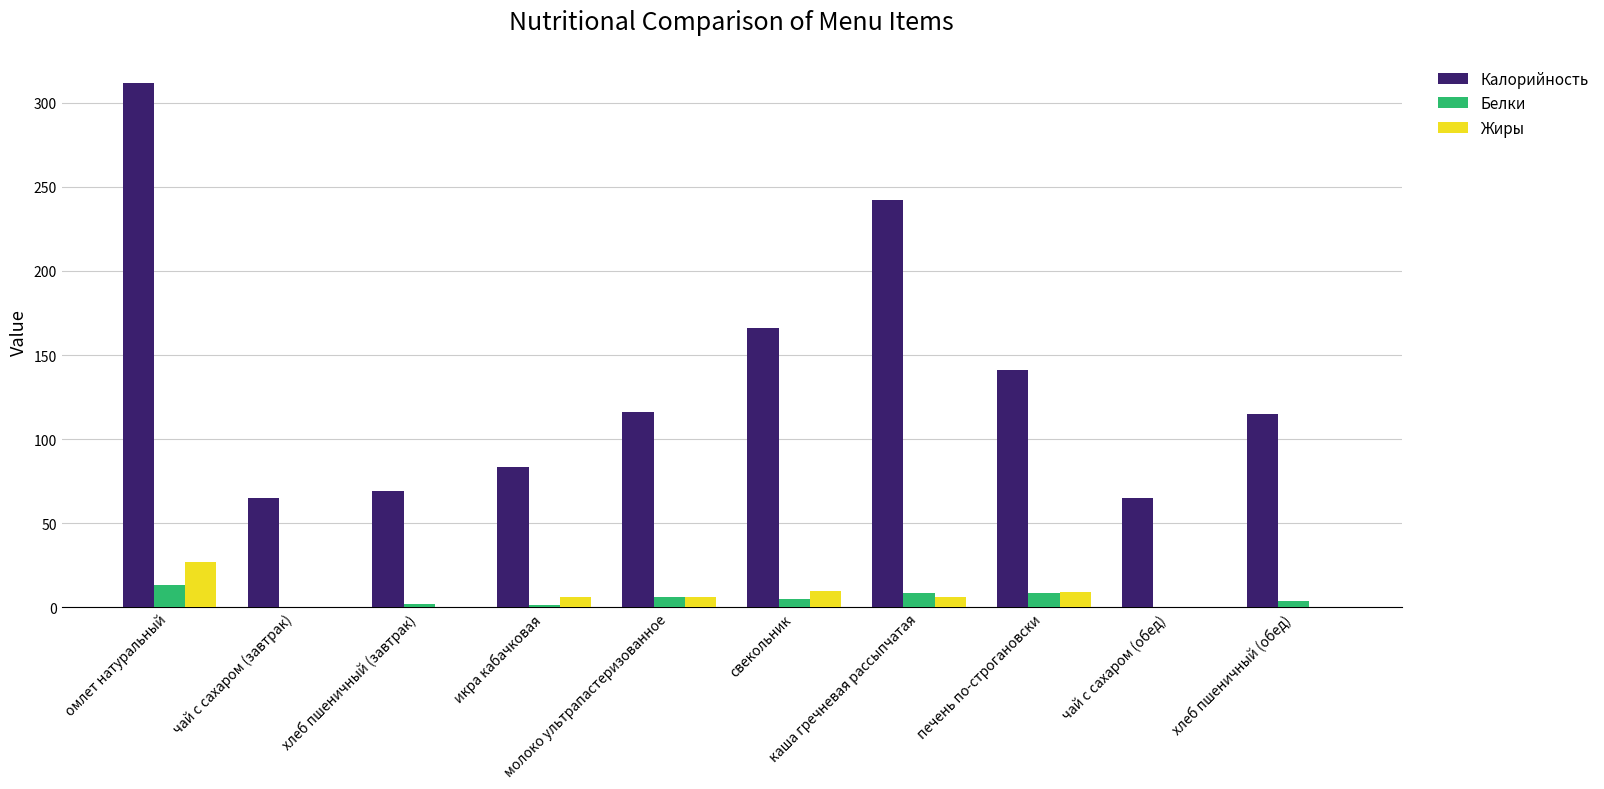

Which series has the largest total across all categories?

Калорийность